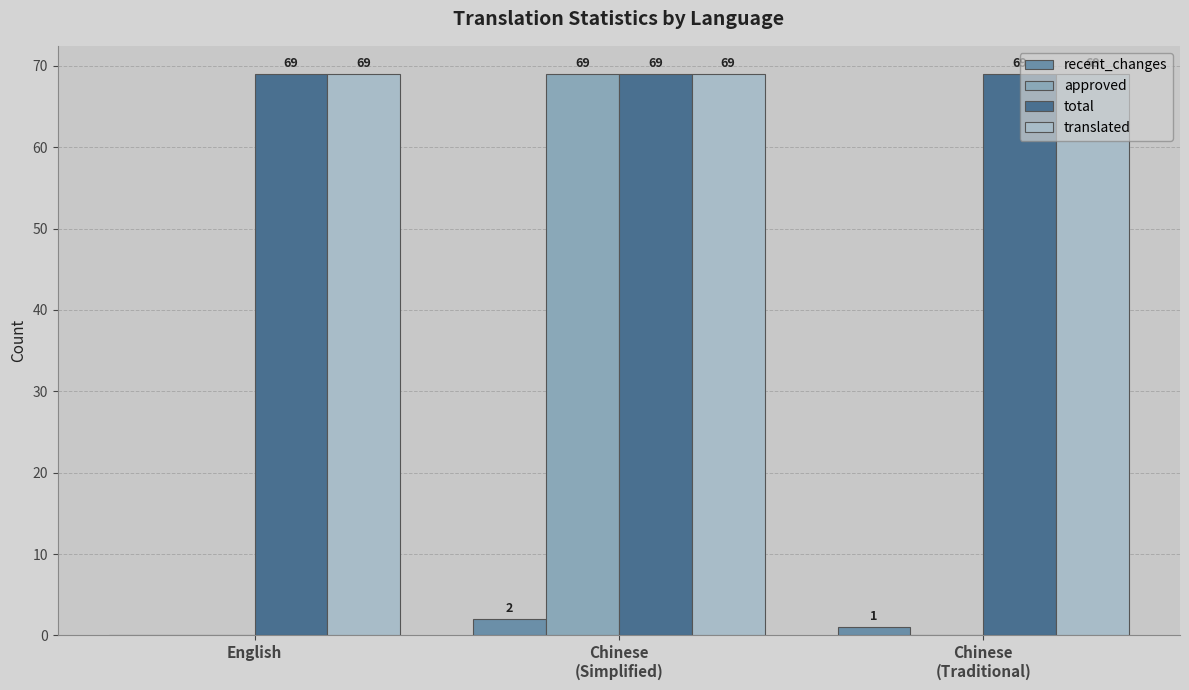

What is the spread (max minus min) of values at Chinese
(Simplified)?

67